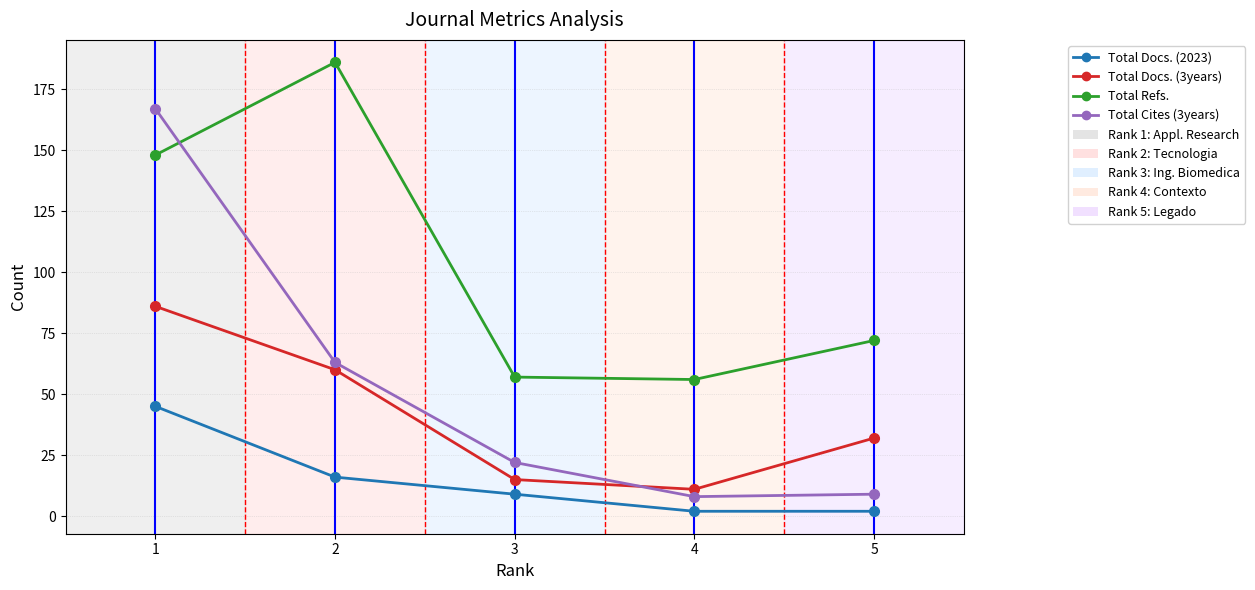

Reading left to right, transcribe all the data shown in this chart.

Total Docs. (2023): 1=45	2=16	3=9	4=2	5=2
Total Docs. (3years): 1=86	2=60	3=15	4=11	5=32
Total Refs.: 1=148	2=186	3=57	4=56	5=72
Total Cites (3years): 1=167	2=63	3=22	4=8	5=9